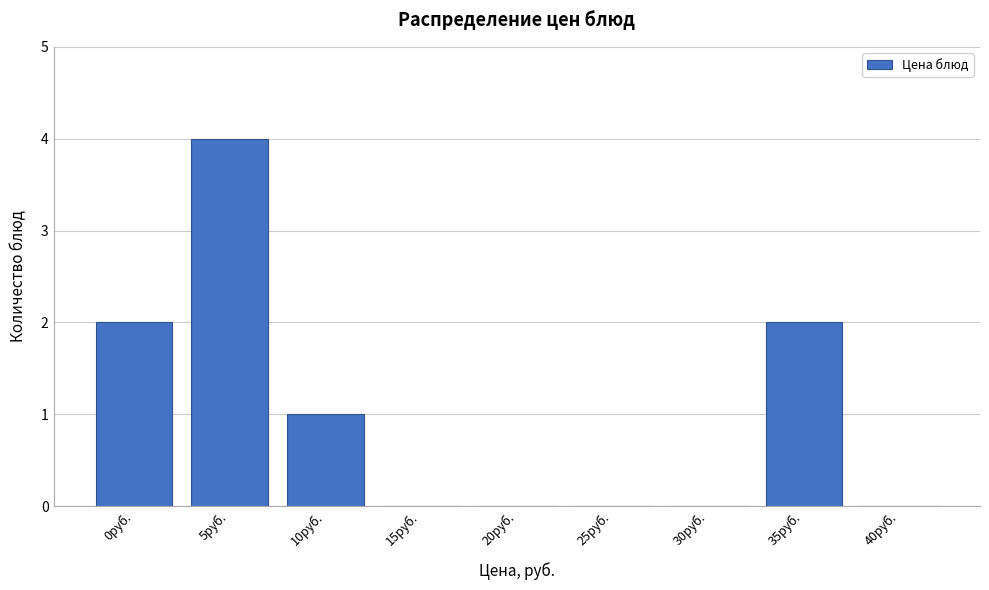

Reading left to right, extract all data points from this chart.

0руб.=2	5руб.=4	10руб.=1	15руб.=0	20руб.=0	25руб.=0	30руб.=0	35руб.=2	40руб.=0